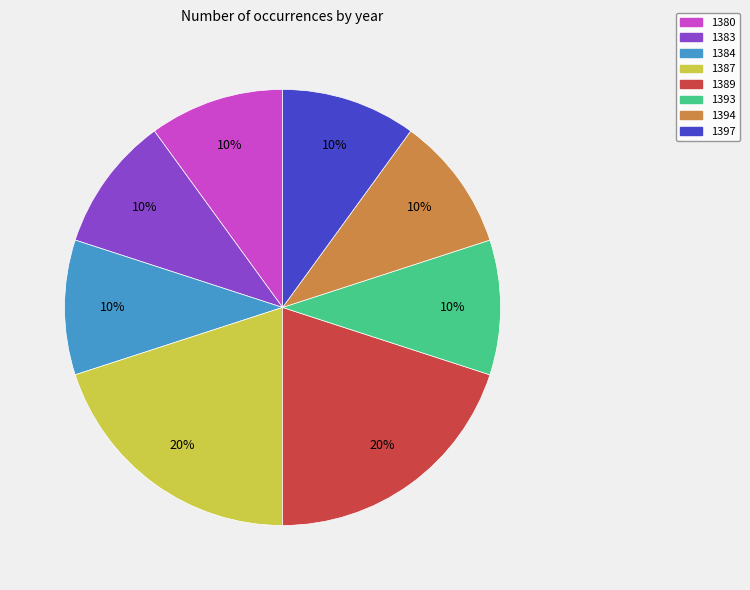

To the nearest percent, what is the difference between the 1384 and 1387 slice percentages?

10%